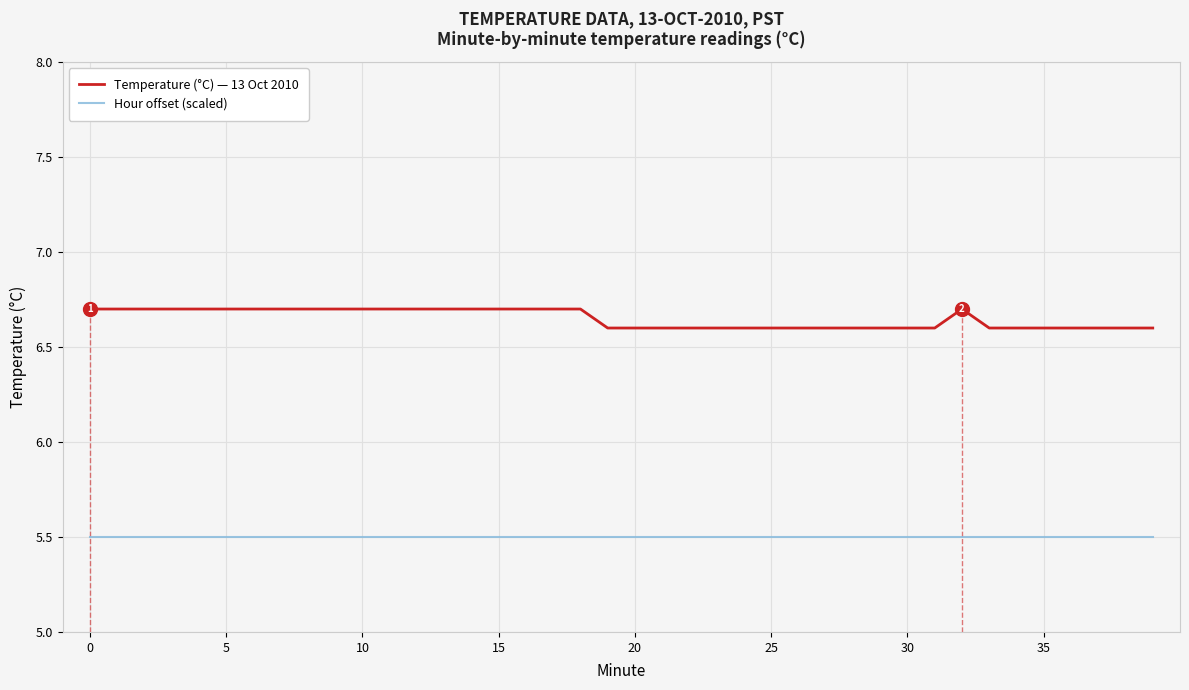

List the series in order of their overall mean, lowest first.

Hour offset (scaled), Temperature (°C) — 13 Oct 2010